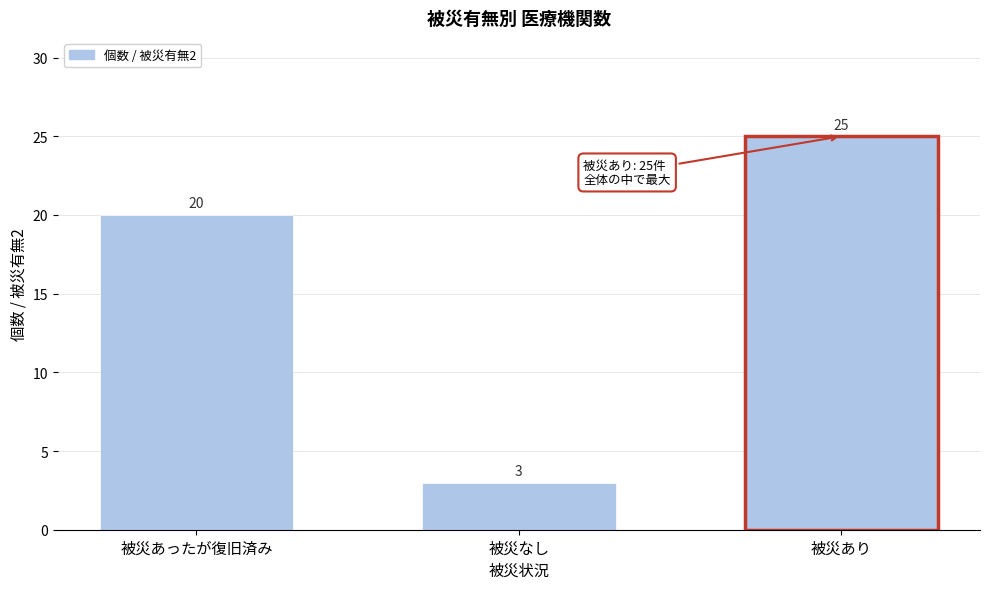

Reading right to left, extract all data points from this chart.

25	3	20